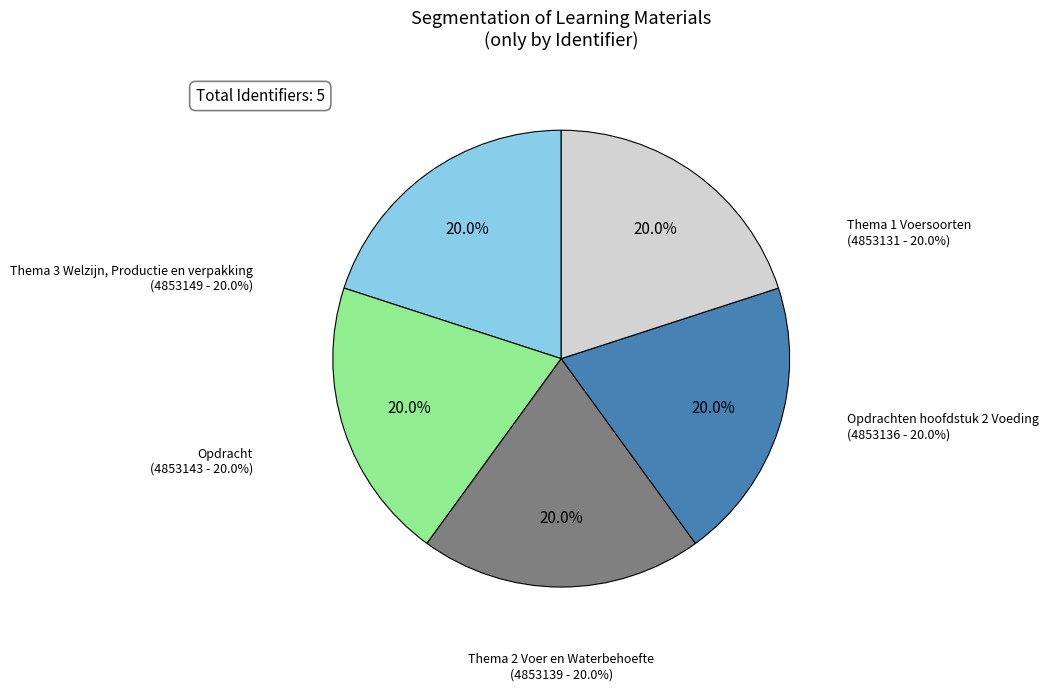

What portion of the pie excludes Opdracht?

80.0%